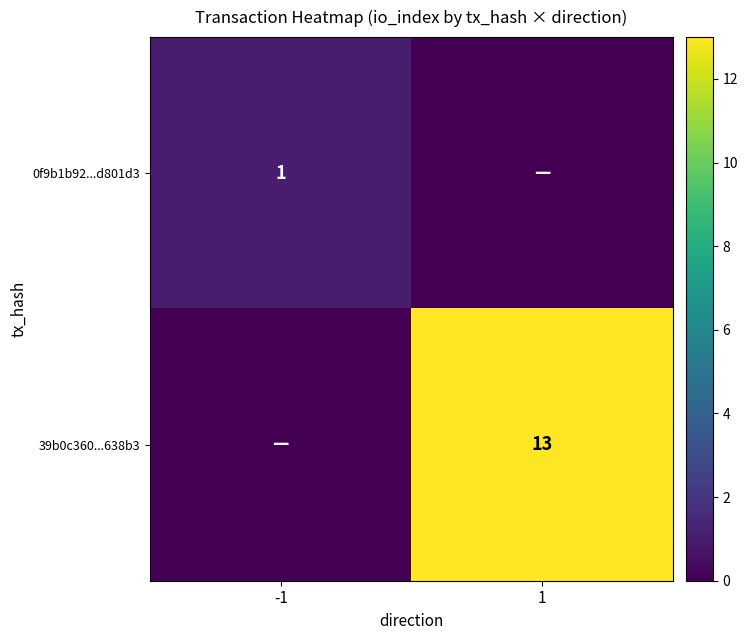

At how many categories does at least one series exceed 6?

1